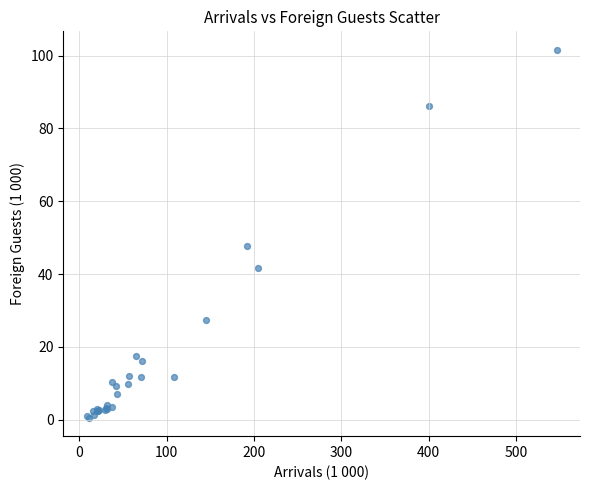

What Y value in the scatter plot is closest to 51?

47.8